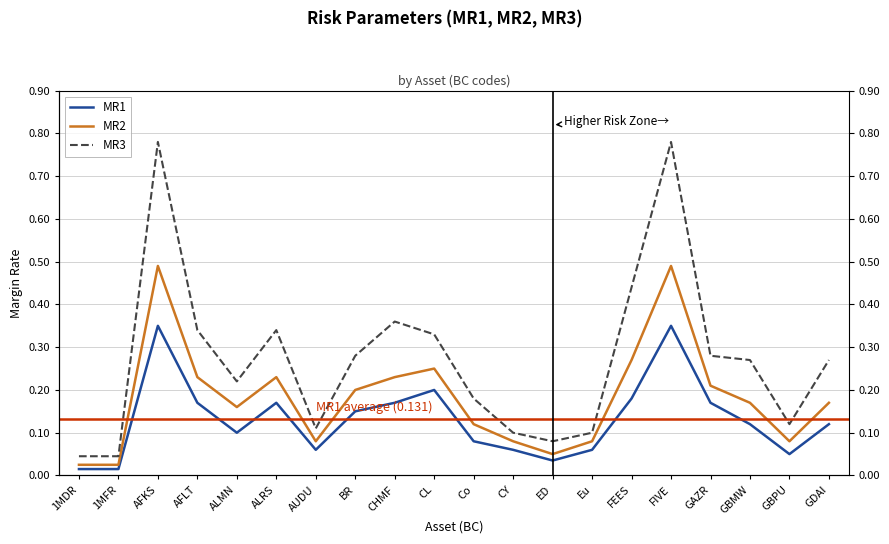

At which category does MR1 reach its first local valley?

ALMN